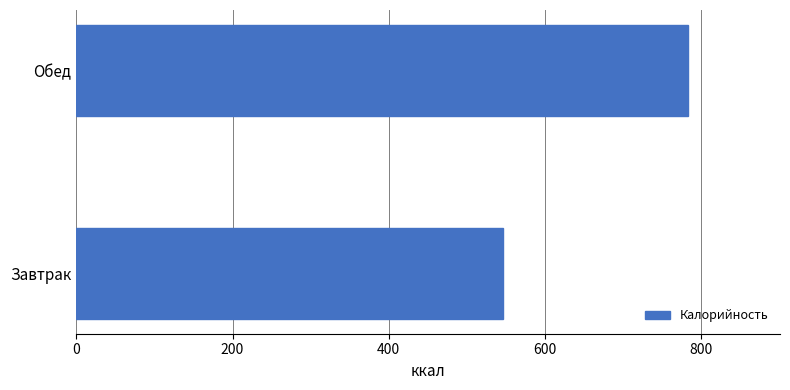

Between Обед and Завтрак, which is larger?

Обед